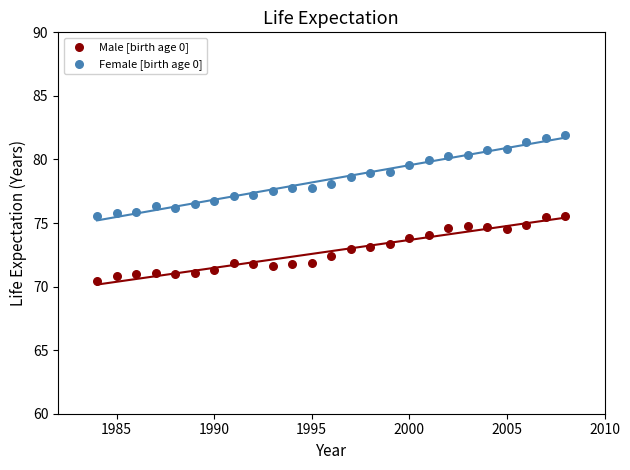

Across all data points, what is the range of Y values (max minus min)?

11.5